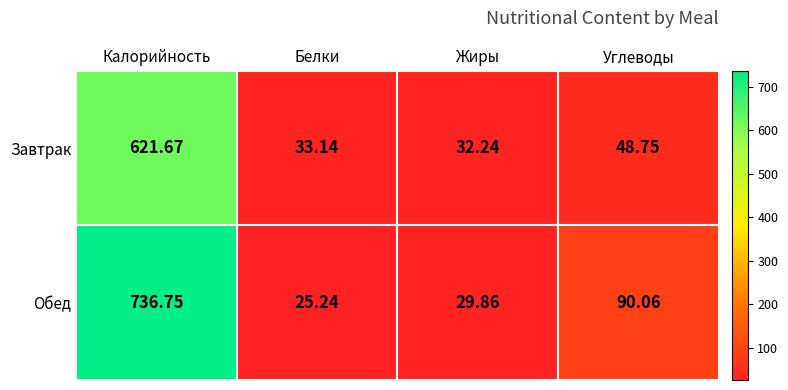

At which label does Обед first exceed 90?

Калорийность